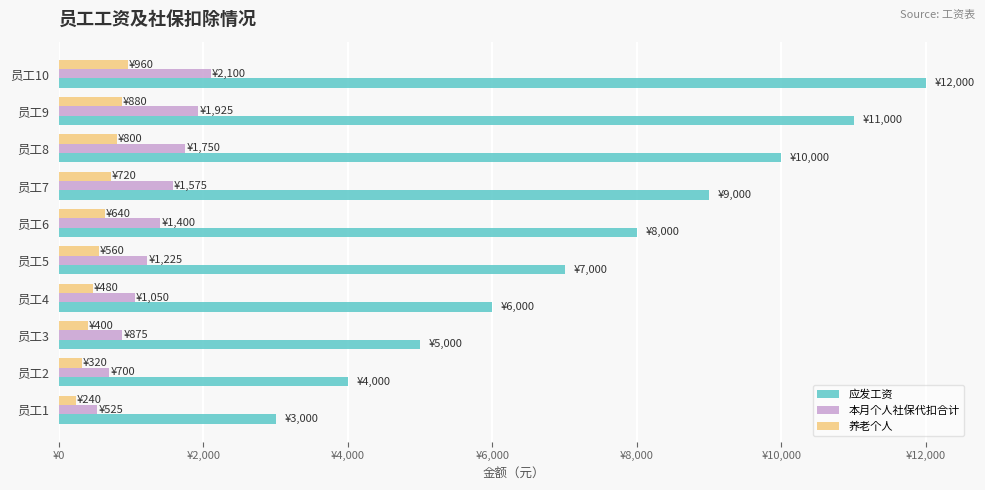

What are all the series names shown in the legend?

应发工资, 本月个人社保代扣合计, 养老个人